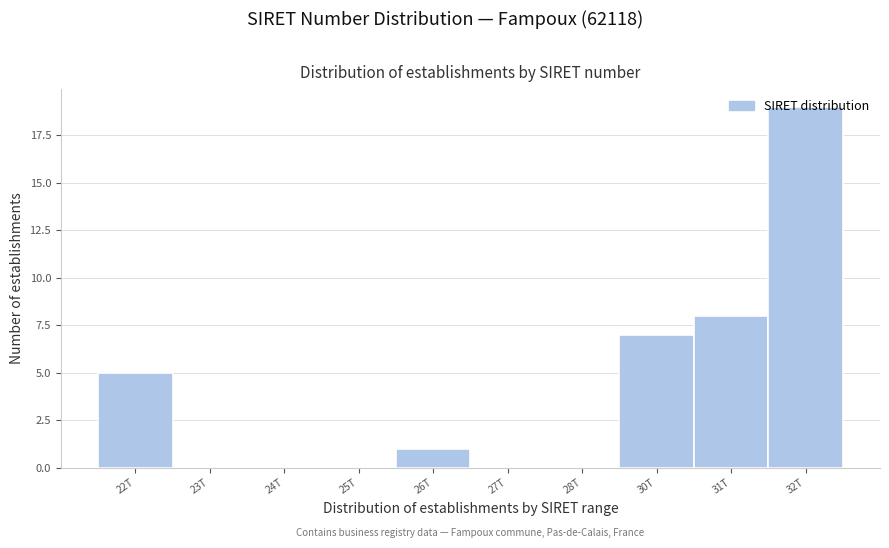

What is the sum of the values at 31T and 32T?

27